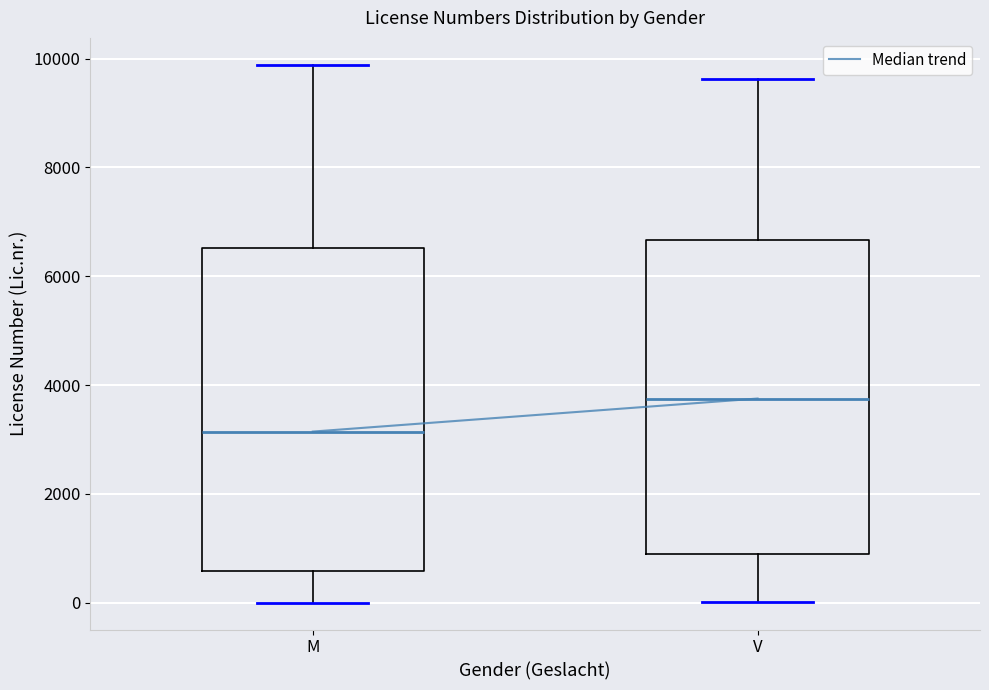

Where does the upper whisker of the box for M end on the y-axis? The values are not printed on the chart, so give them approximately, as read against the axis.

9800